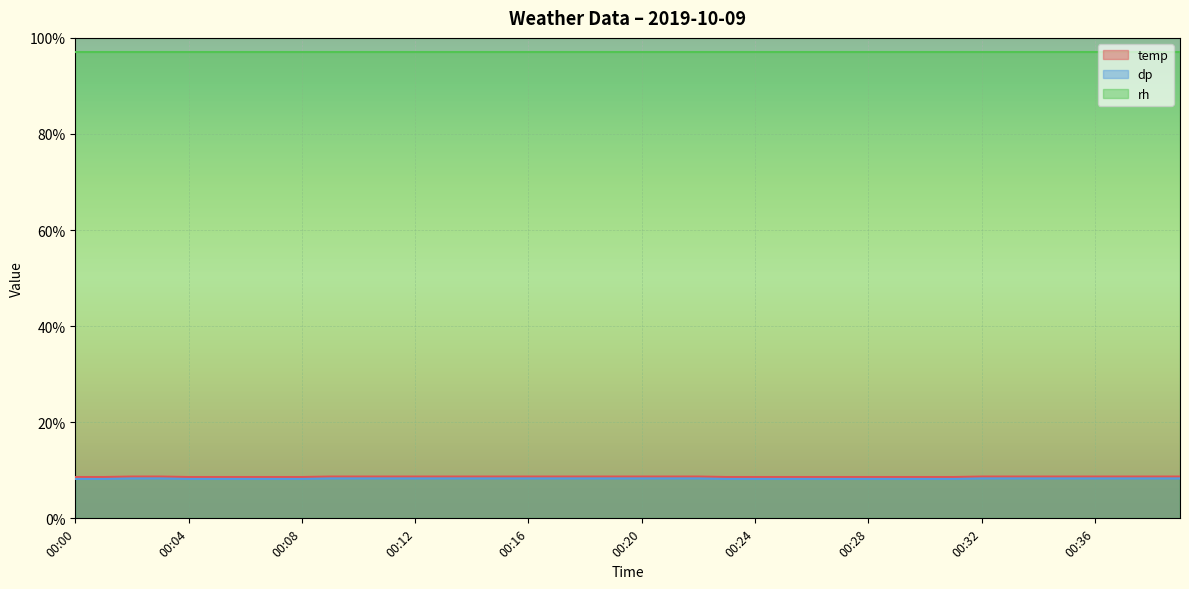

What is the spread (max minus min) of values at 00:16?

88.7